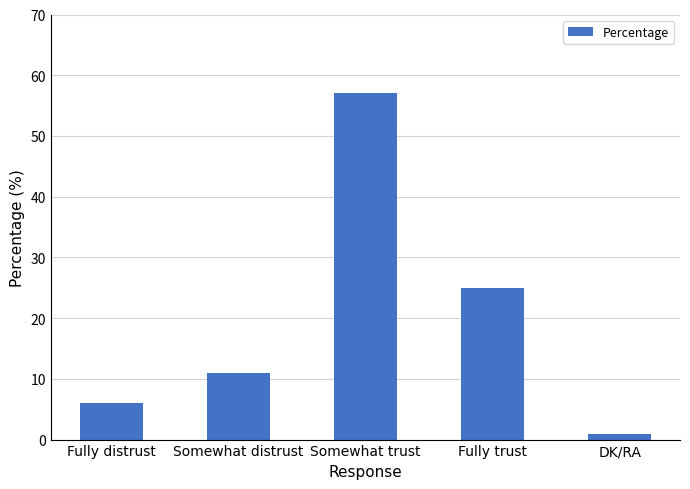

What is the approximate value at Somewhat trust, to the nearest 5?

55